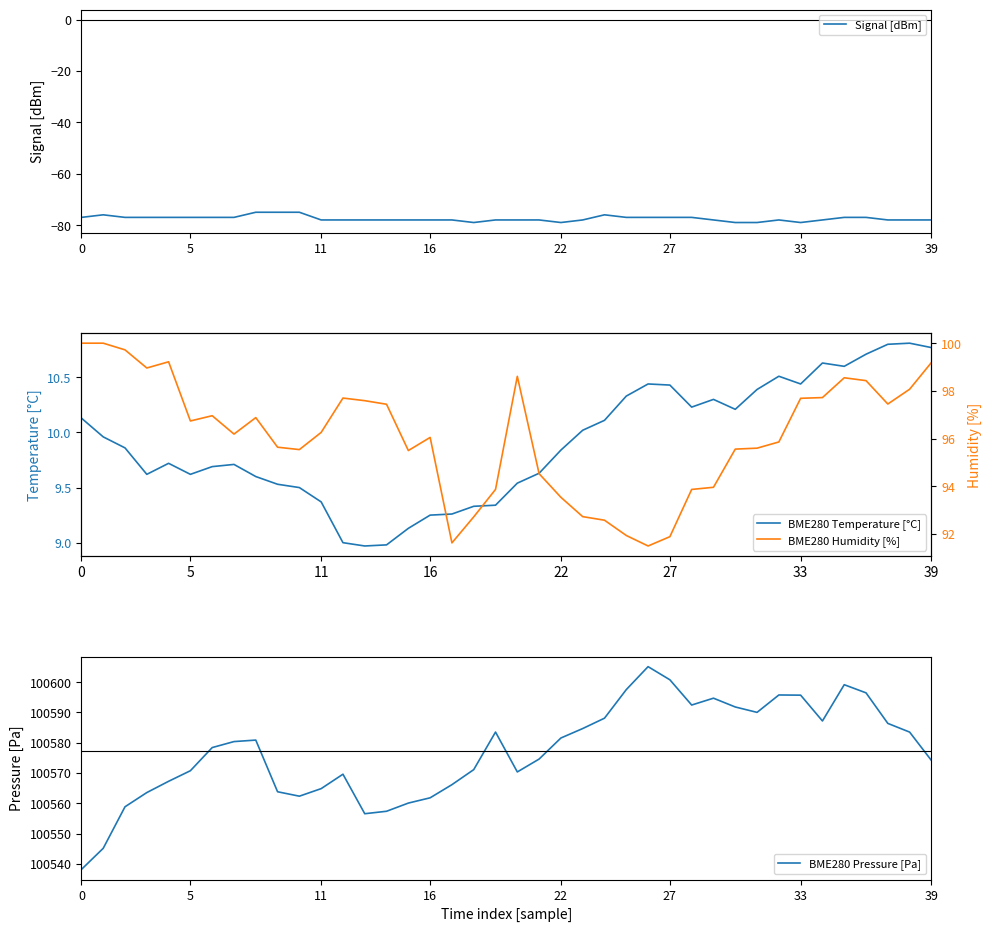

Is it true that Signal [dBm] equals -28.6 at 12?

False